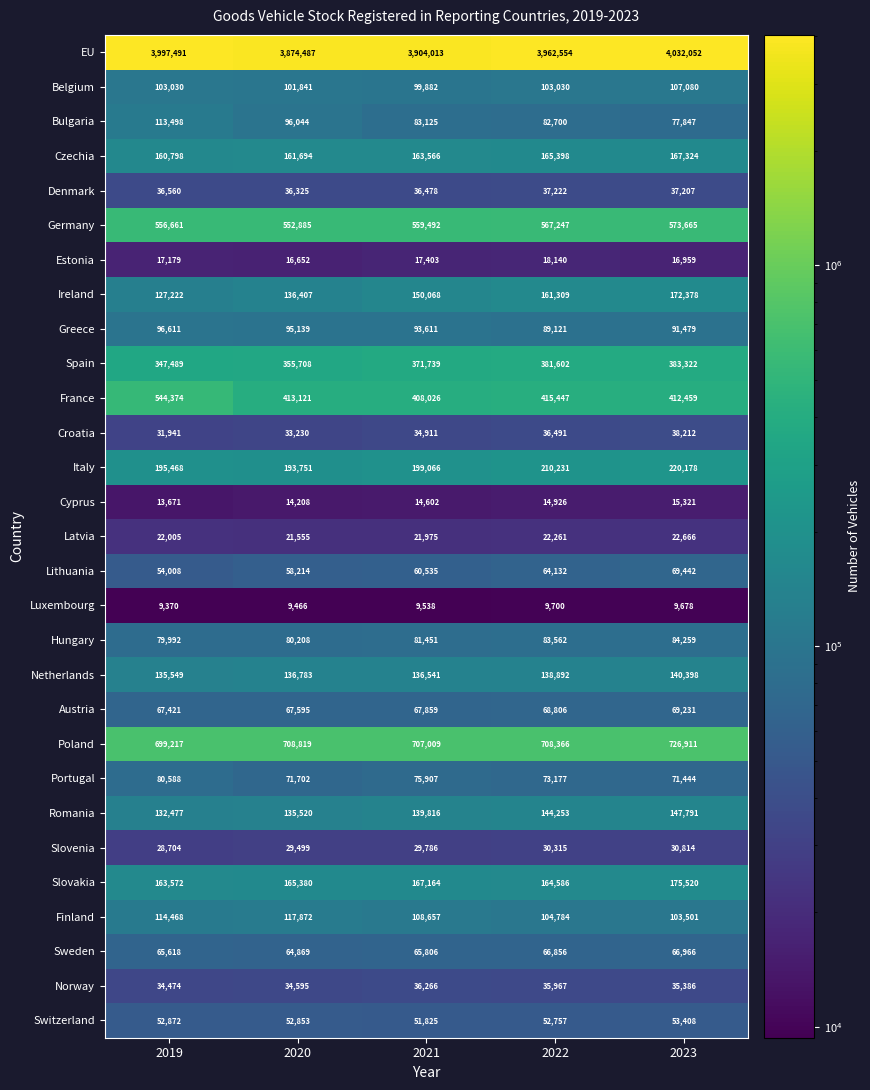

What is the total value across all series at 2022?

8013832